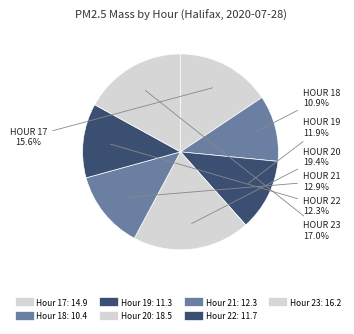

Count the number of slices in the pie.

7